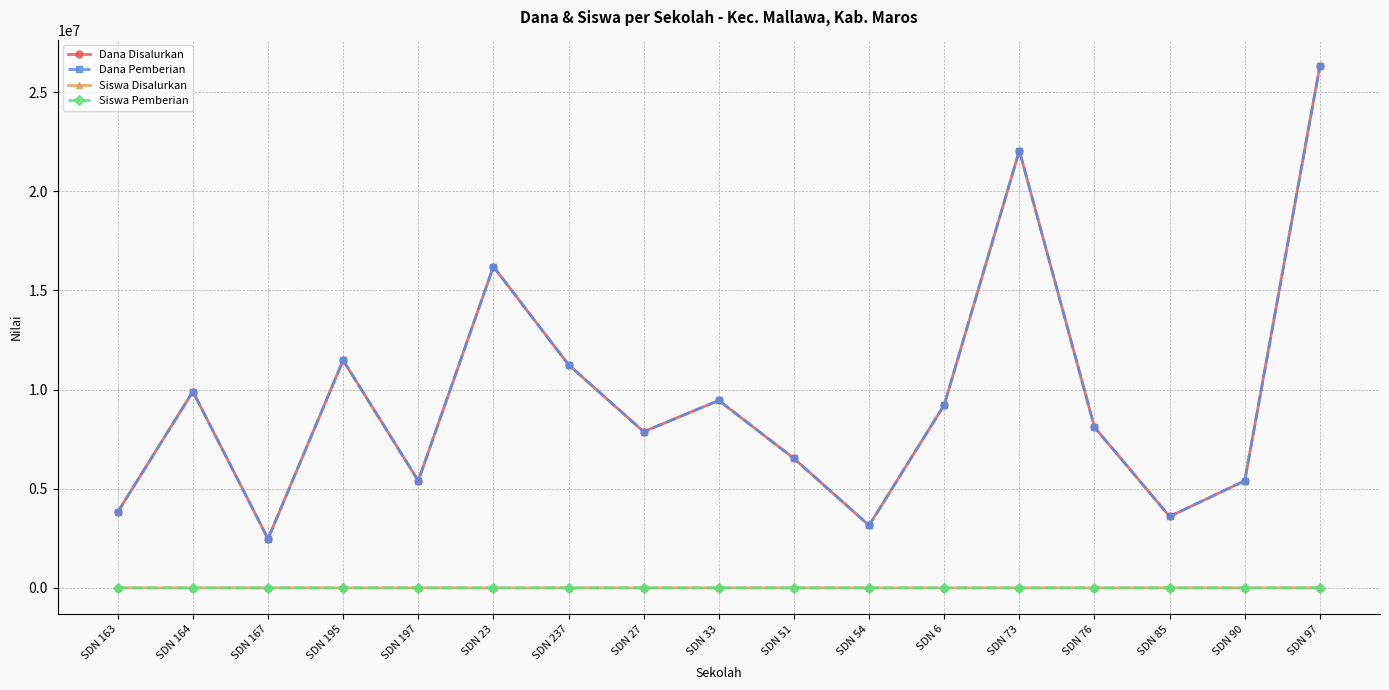

How many values in the Siswa Pemberian series are below 22?

8